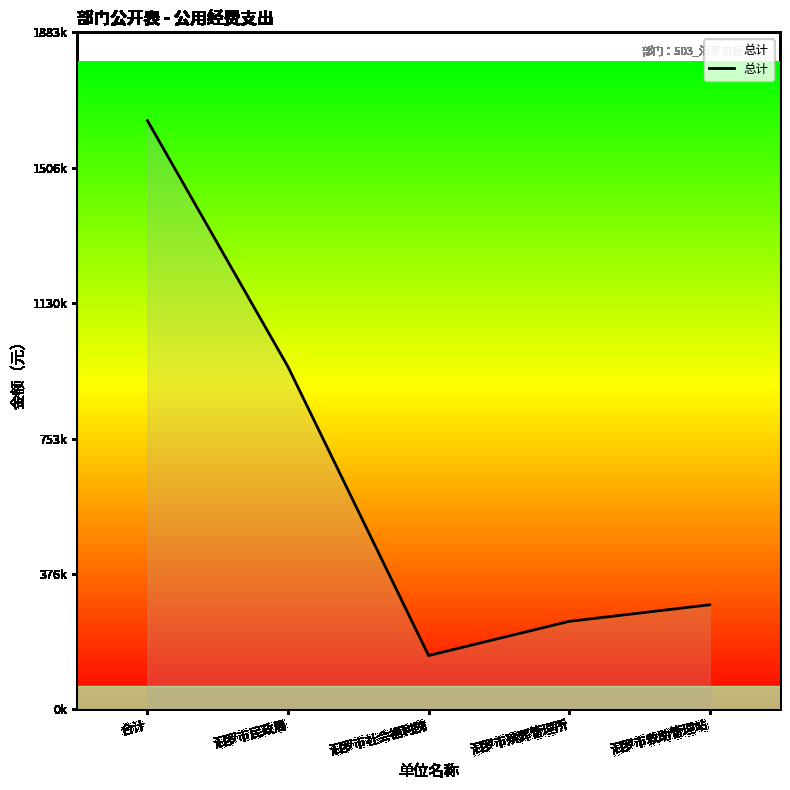

List the labels in order of value, smallest first.

汨罗市社会福利院, 汨罗市殡葬管理所, 汨罗市救助管理站, 汨罗市民政局, 合计